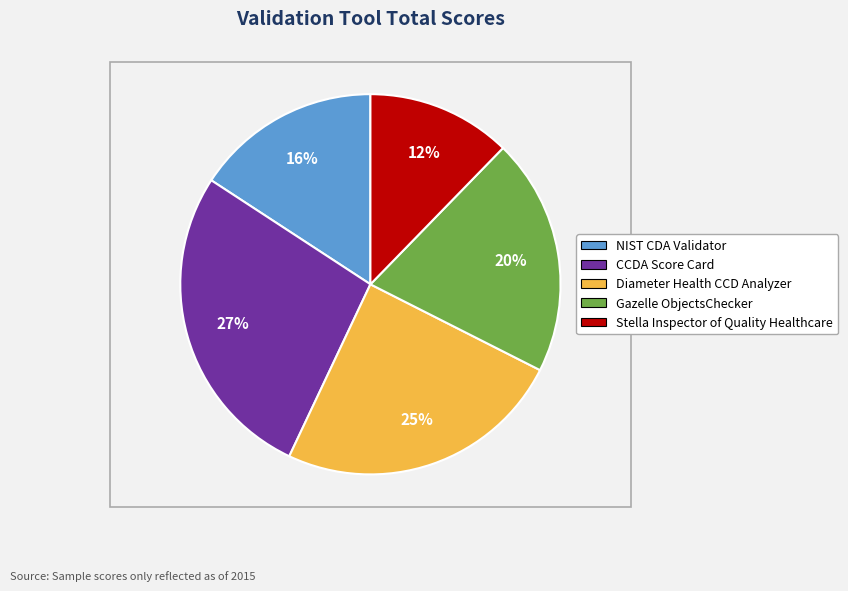

Count the number of slices in the pie.

5